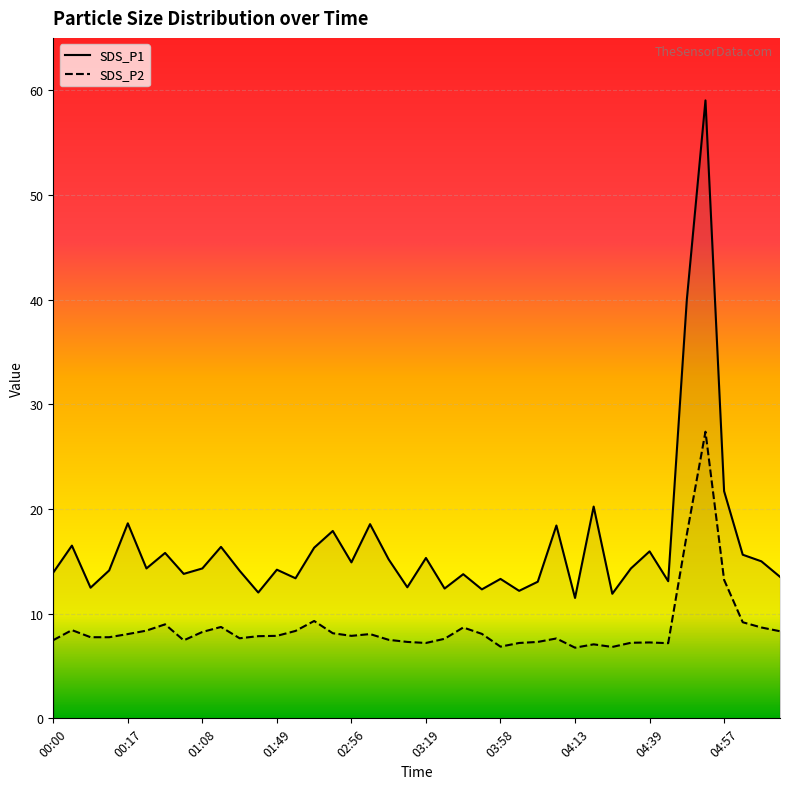

What position from the left is 00:00?

1